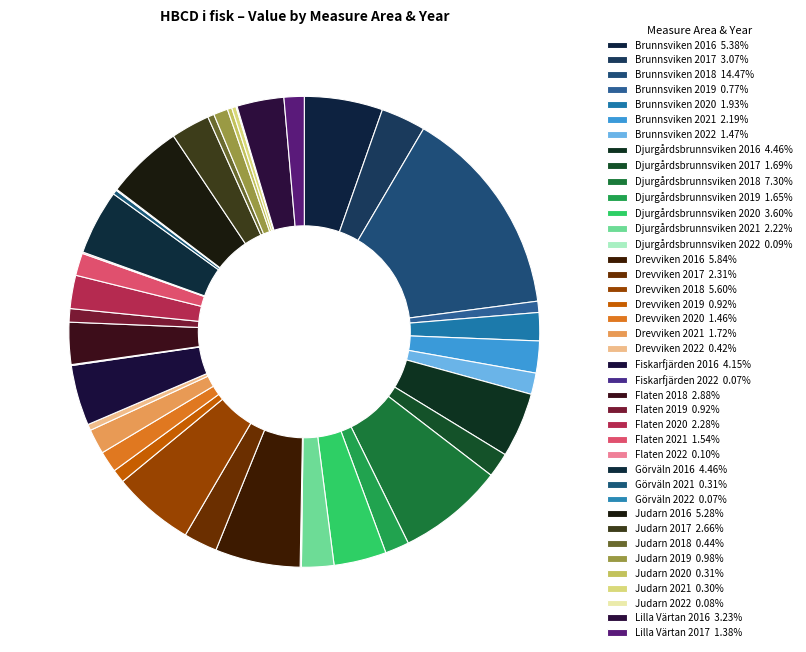

Rank the categories by value from lowest to highest.

Fiskarfjärden 2022, Görväln 2022, Judarn 2022, Djurgårdsbrunnsviken 2022, Flaten 2022, Judarn 2021, Judarn 2020, Görväln 2021, Drevviken 2022, Judarn 2018, Brunnsviken 2019, Drevviken 2019, Flaten 2019, Judarn 2019, Lilla Värtan 2017, Drevviken 2020, Brunnsviken 2022, Flaten 2021, Djurgårdsbrunnsviken 2019, Djurgårdsbrunnsviken 2017, Drevviken 2021, Brunnsviken 2020, Brunnsviken 2021, Djurgårdsbrunnsviken 2021, Flaten 2020, Drevviken 2017, Judarn 2017, Flaten 2018, Brunnsviken 2017, Lilla Värtan 2016, Djurgårdsbrunnsviken 2020, Fiskarfjärden 2016, Djurgårdsbrunnsviken 2016, Görväln 2016, Judarn 2016, Brunnsviken 2016, Drevviken 2018, Drevviken 2016, Djurgårdsbrunnsviken 2018, Brunnsviken 2018